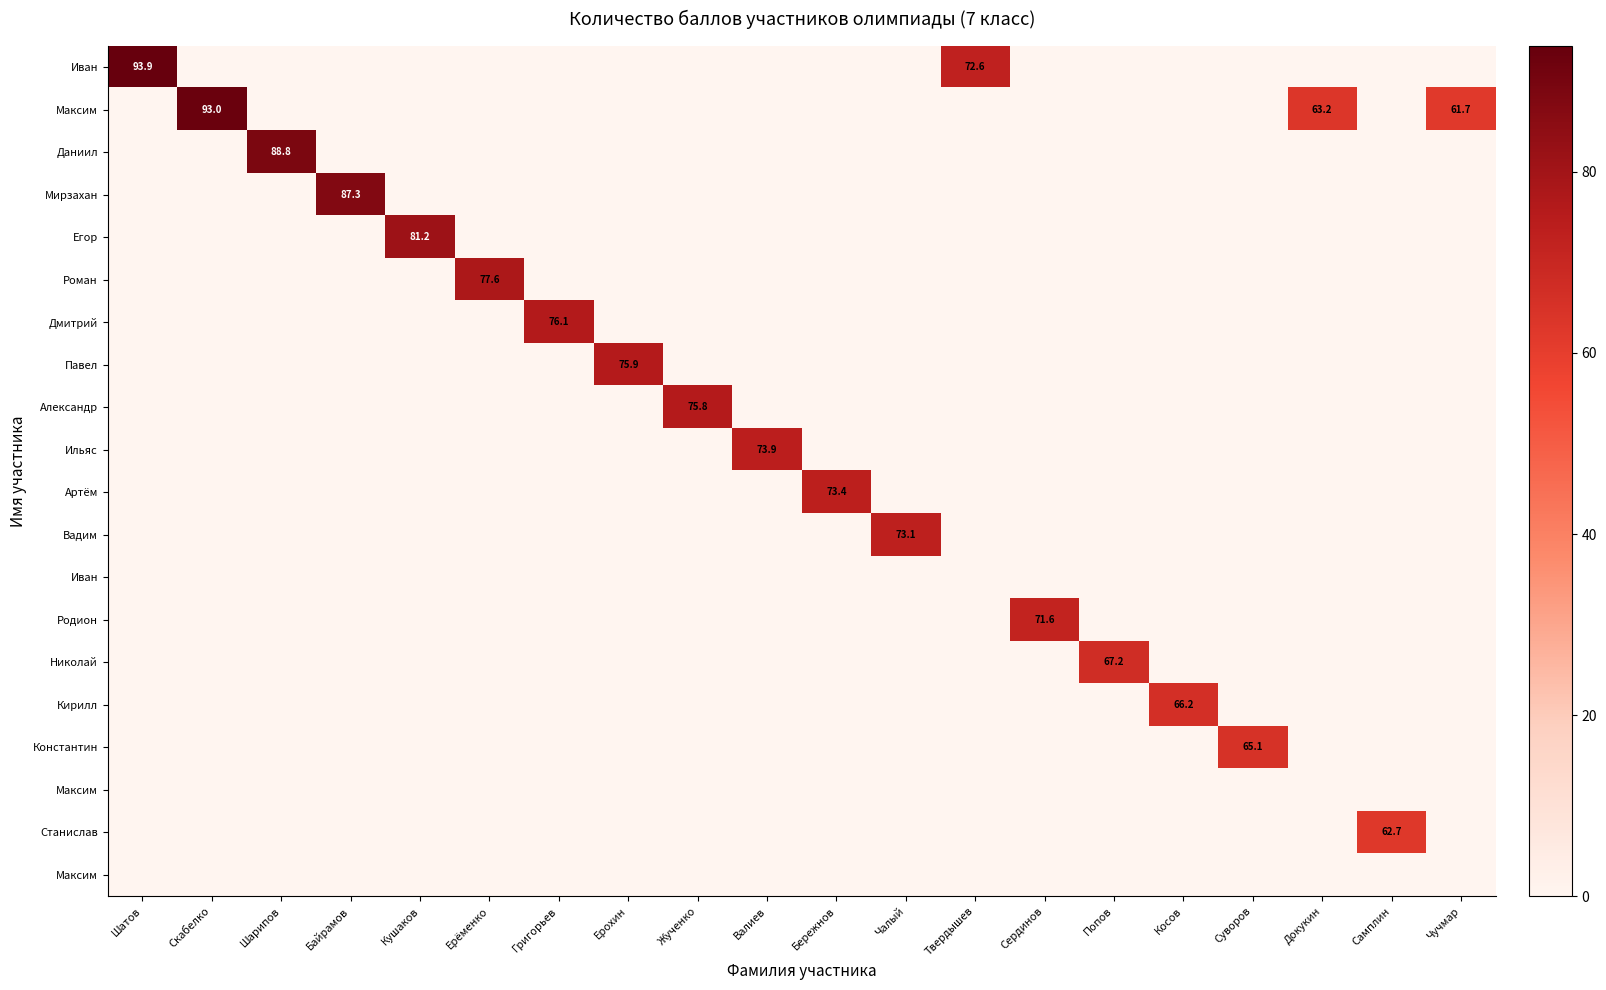

Between Твердышев and Чучмар, which is larger?

Твердышев